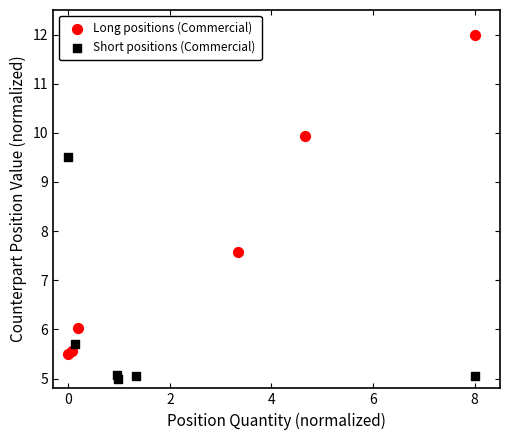

Which series contains the lowest Y value?

Short positions (Commercial)